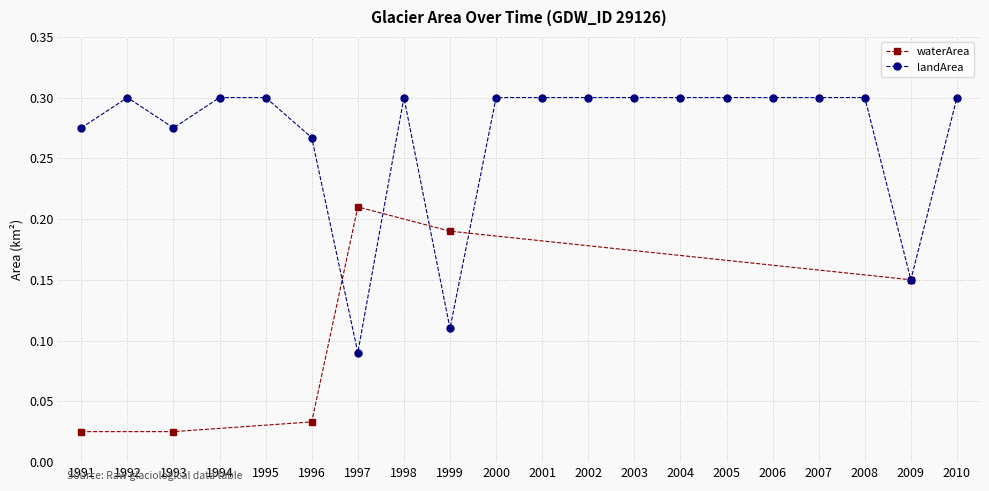

True or false: the data has more than 0 interior local peaks.

True